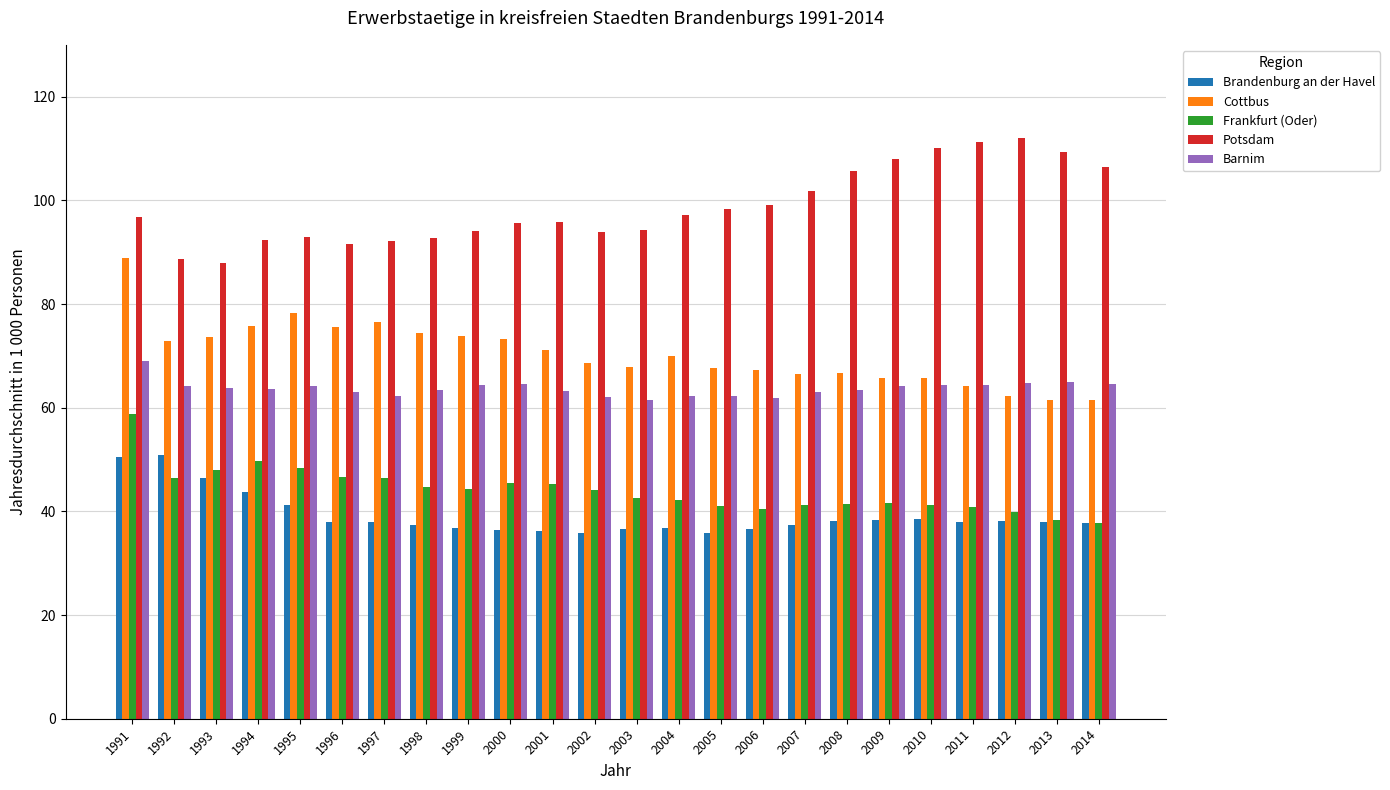

Which series changed the most between 1991 and 2009?

Cottbus